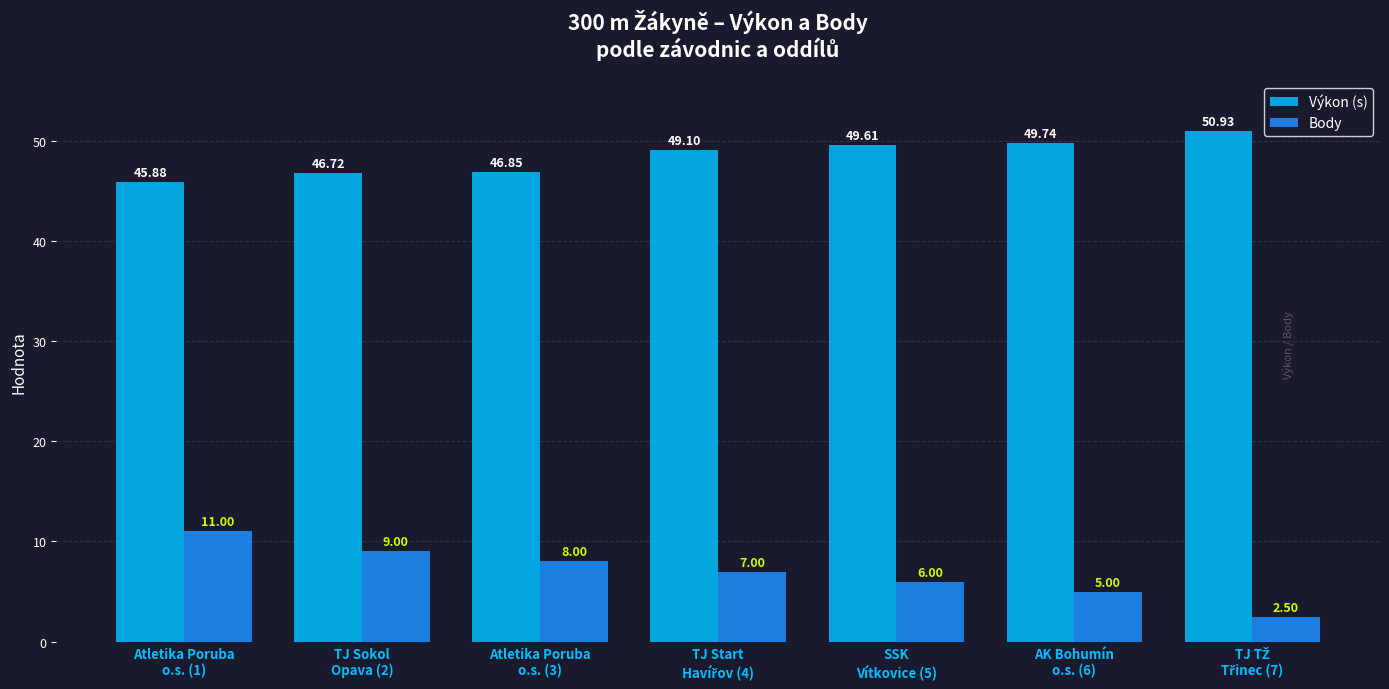

Reading left to right, extract all data points from this chart.

Výkon (s): 45.9	46.7	46.9	49.1	49.6	49.7	50.9
Body: 11.0	9.0	8.0	7.0	6.0	5.0	2.5